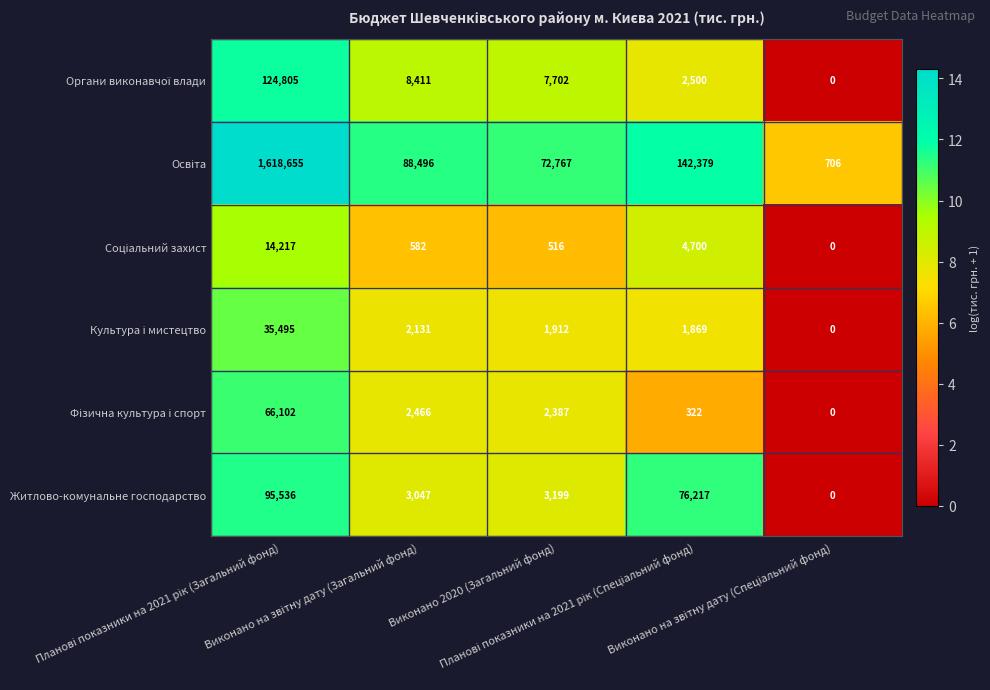

What is the sum of all Житлово-комунальне господарство values?

177999